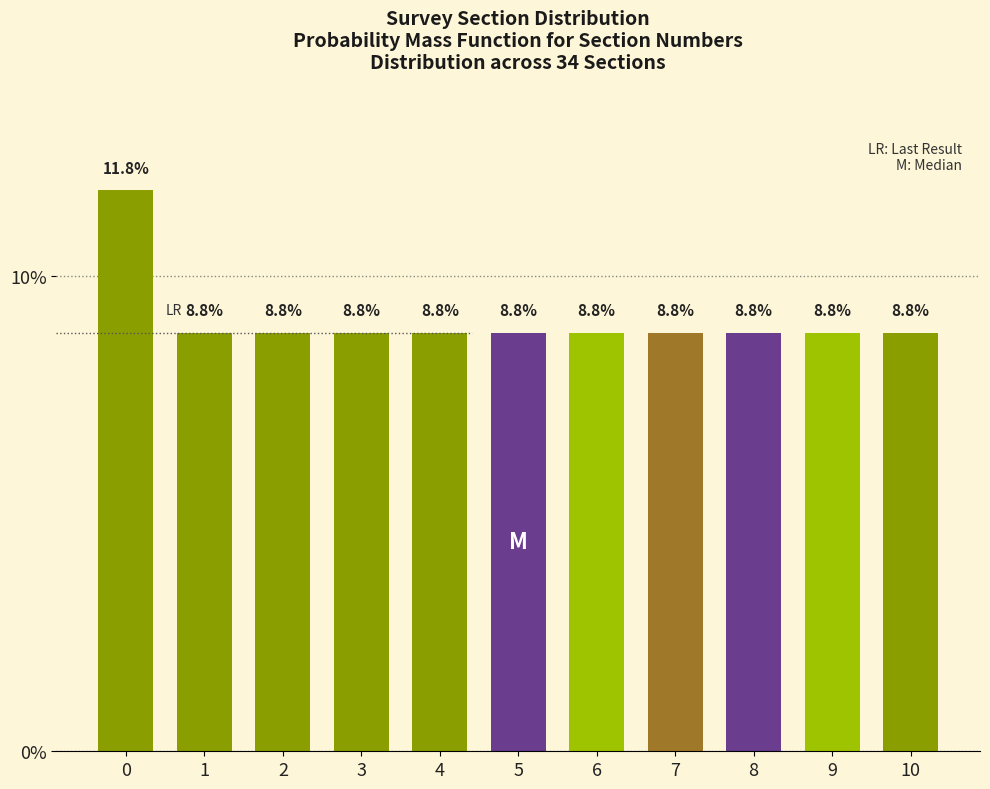

Reading left to right, what are all the values shown in this chart?

0=11.8	1=8.8	2=8.8	3=8.8	4=8.8	5=8.8	6=8.8	7=8.8	8=8.8	9=8.8	10=8.8